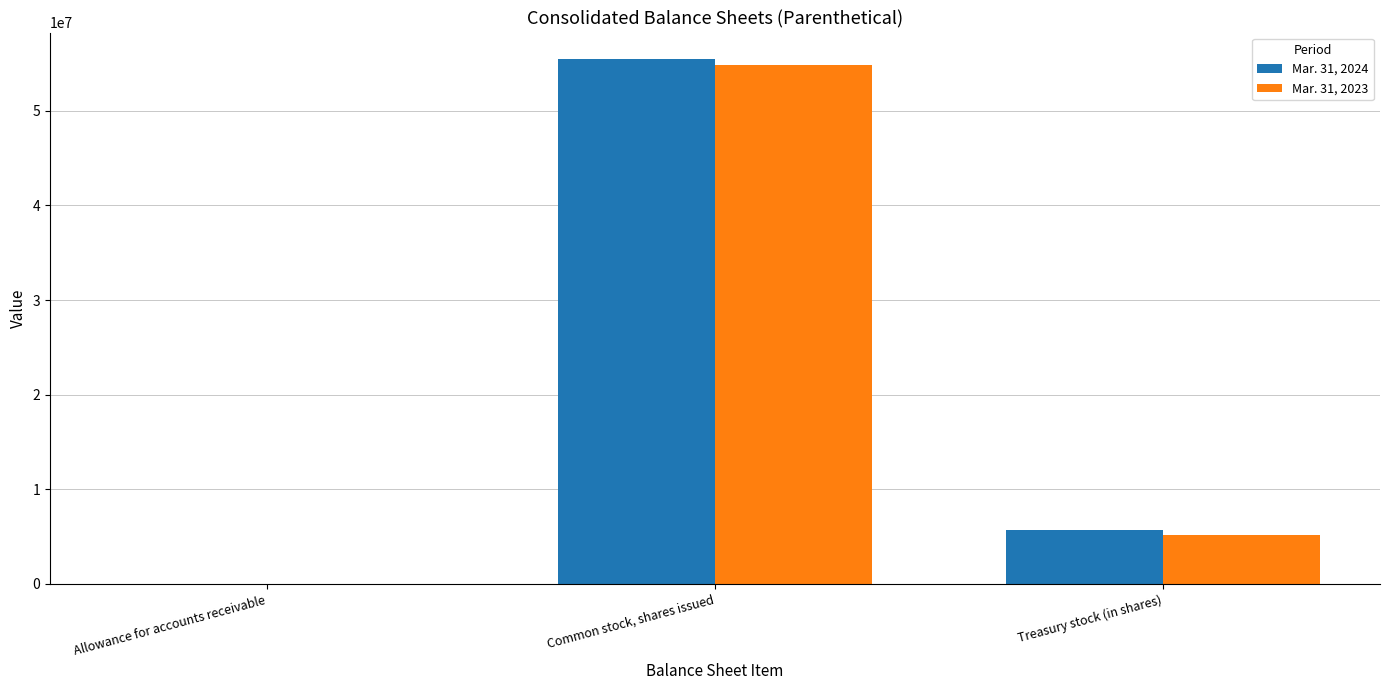

Between Common stock, shares issued and Treasury stock (in shares), which series saw the biggest shift?

Mar. 31, 2024